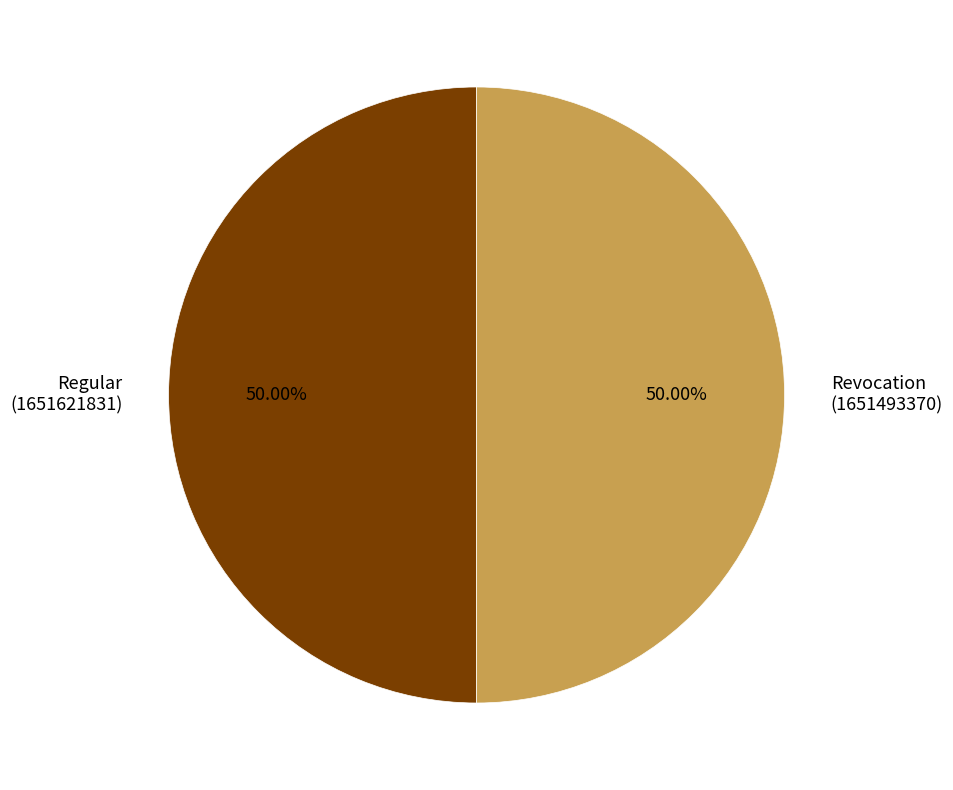

What is the ratio of the value at Revocation (1651493370) to the value at Regular (1651621831)?

1.0